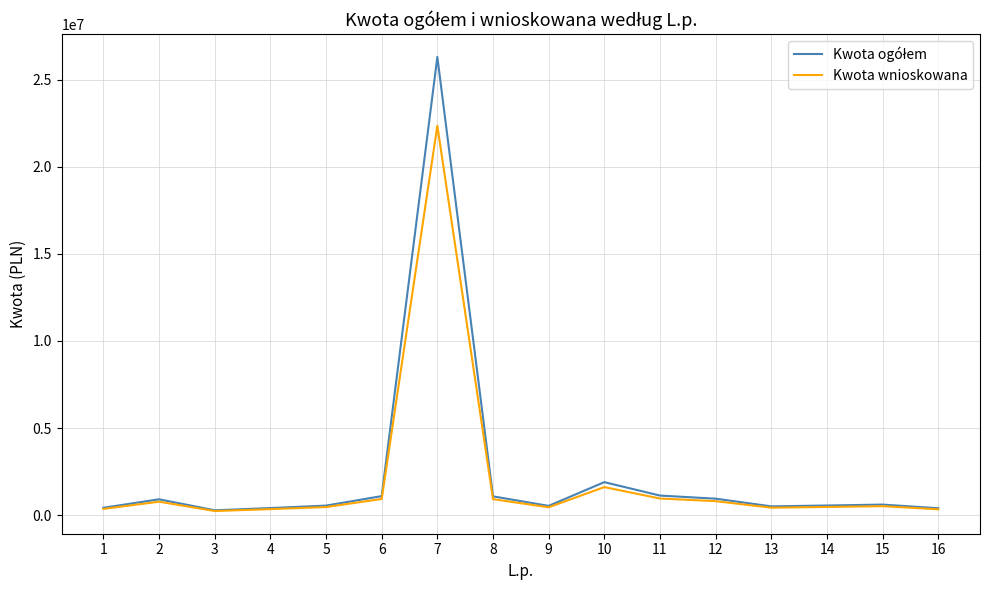

What is the total value across all series at 7?

48656951.8